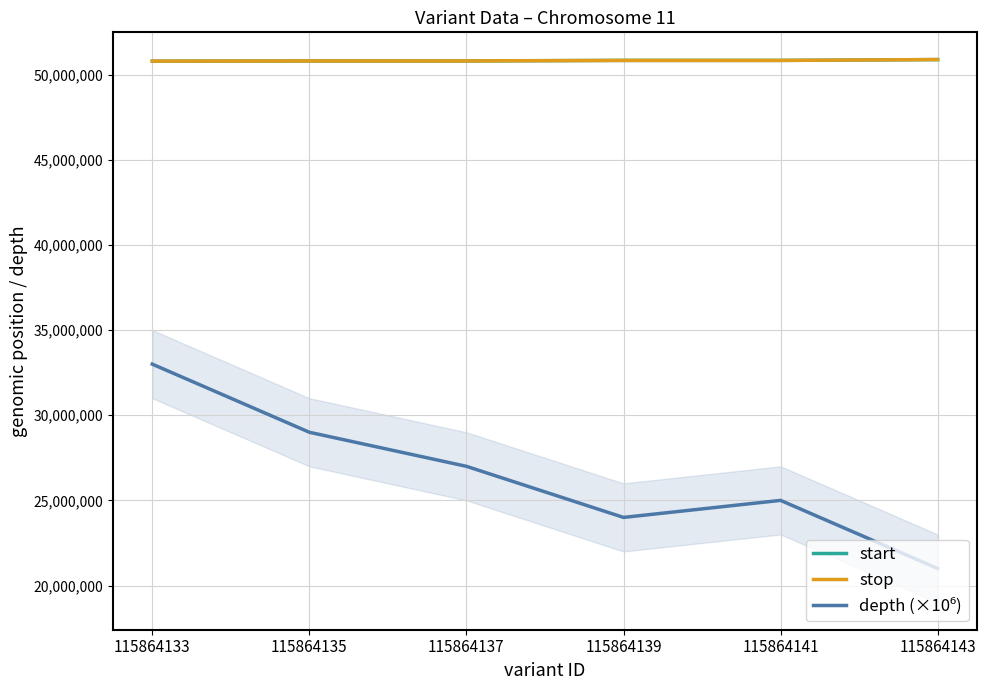

Between 115864133 and 115864135, which series saw the biggest shift?

depth (×10⁶)